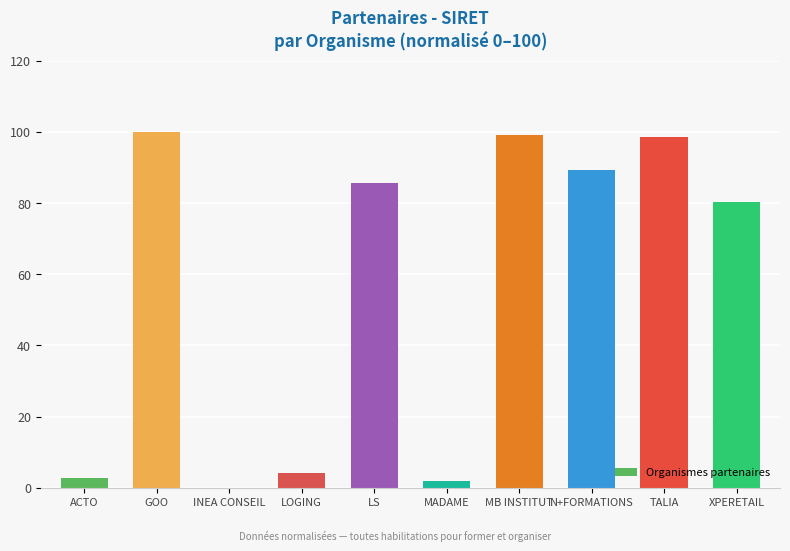

What is the sum of the values at LOGING and MB INSTITUT?

103.3